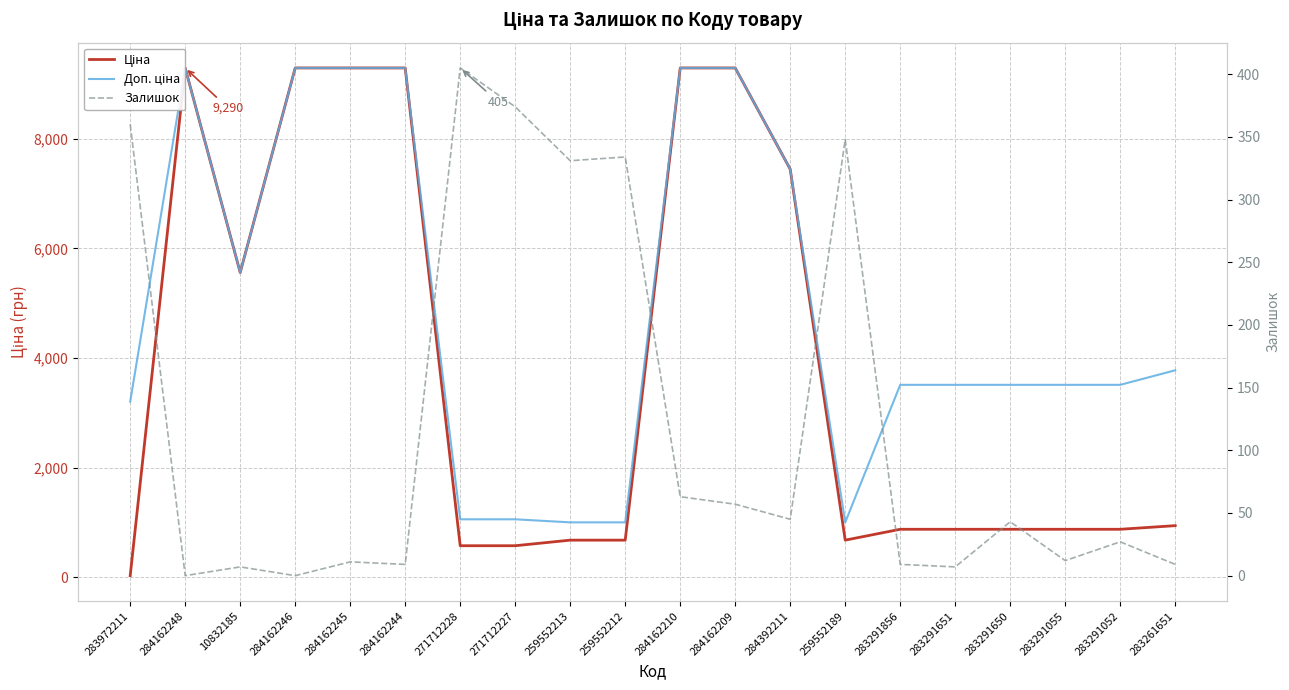

What is the sum of all Ціна values?

77309.7